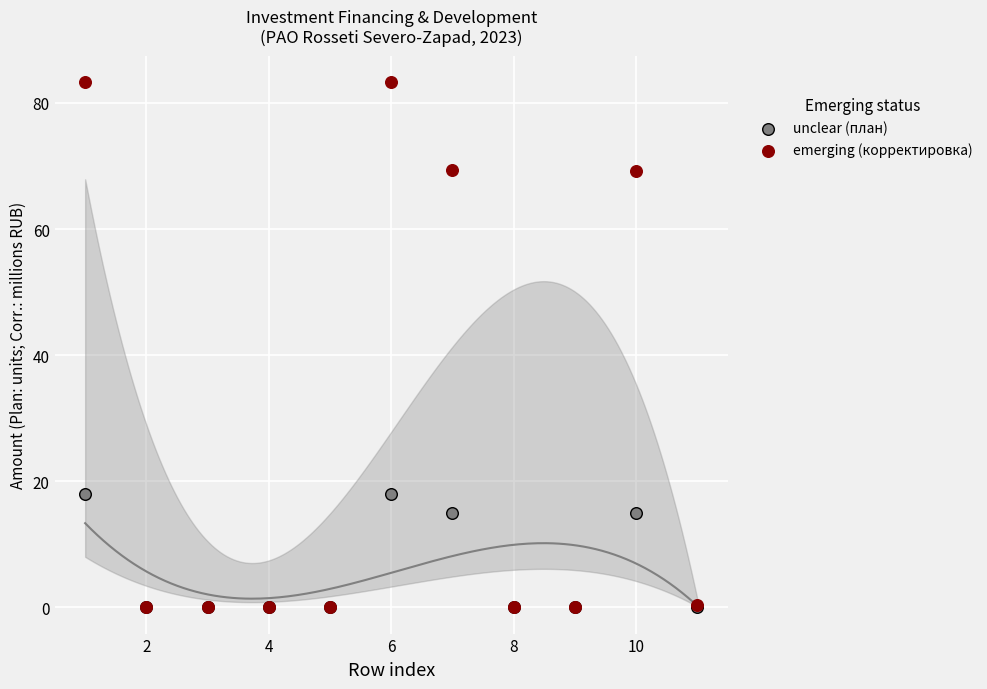

Which series reaches the maximum Y coordinate?

emerging (корректировка)